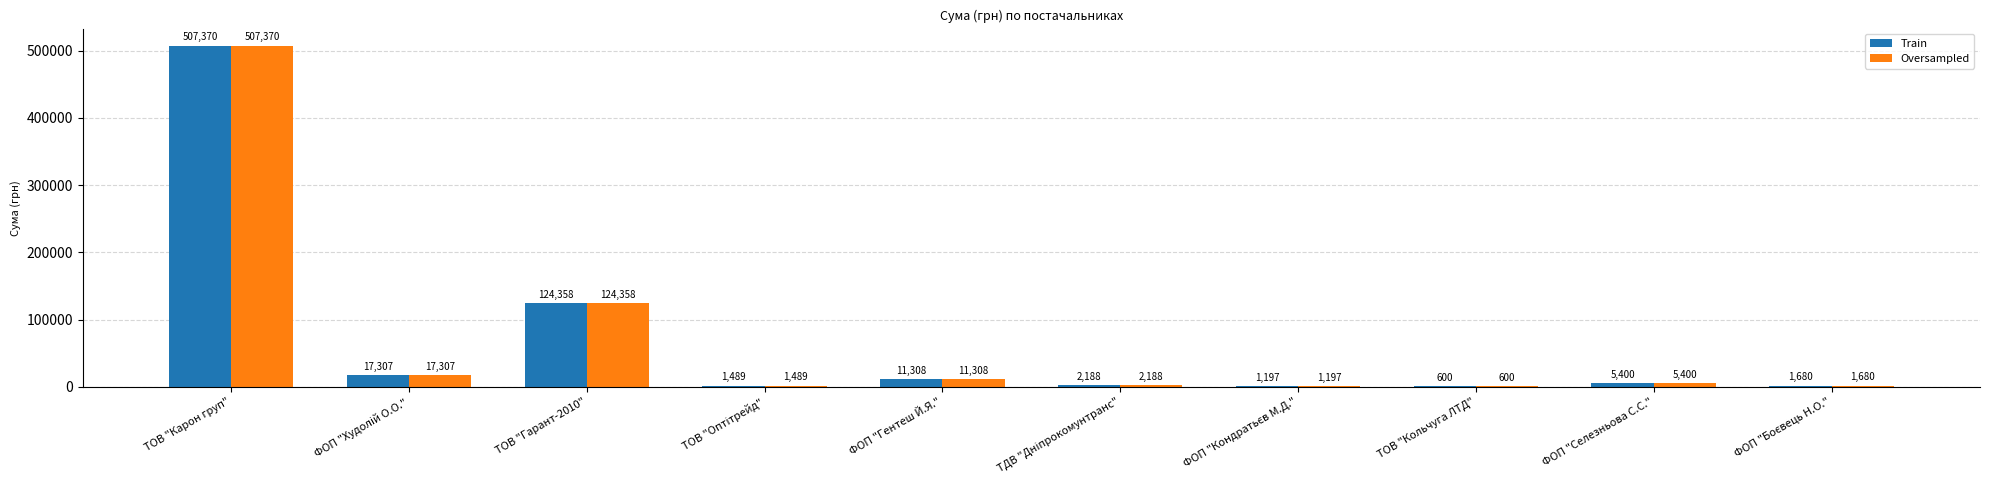

What is the maximum value shown in the chart?

507370.1